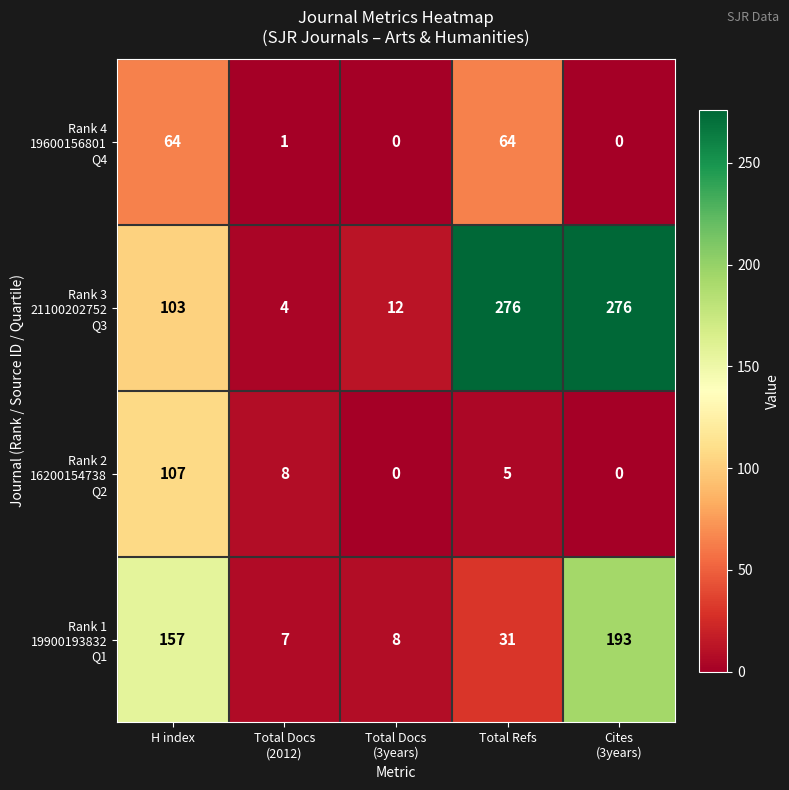

What is the maximum value shown in the chart?

276